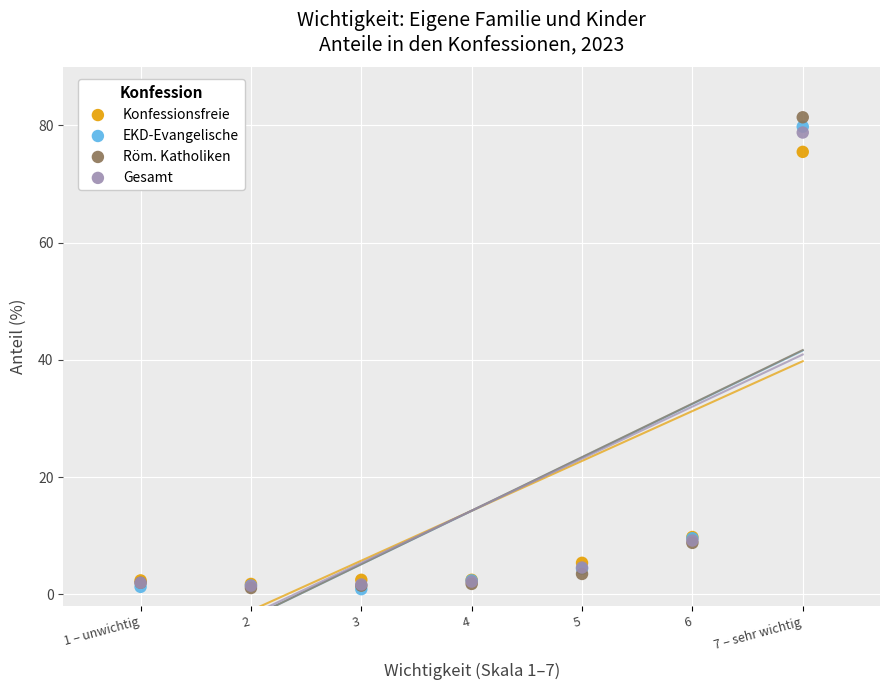

What are all the series names shown in the legend?

Konfessionsfreie, EKD-Evangelische, Röm. Katholiken, Gesamt